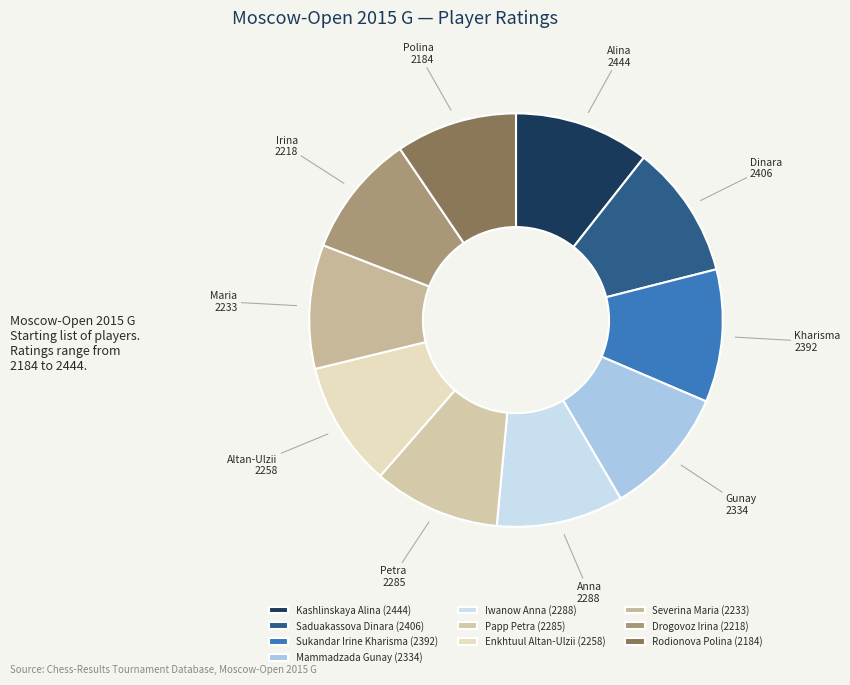

To the nearest percent, what is the average slice percentage?

10%